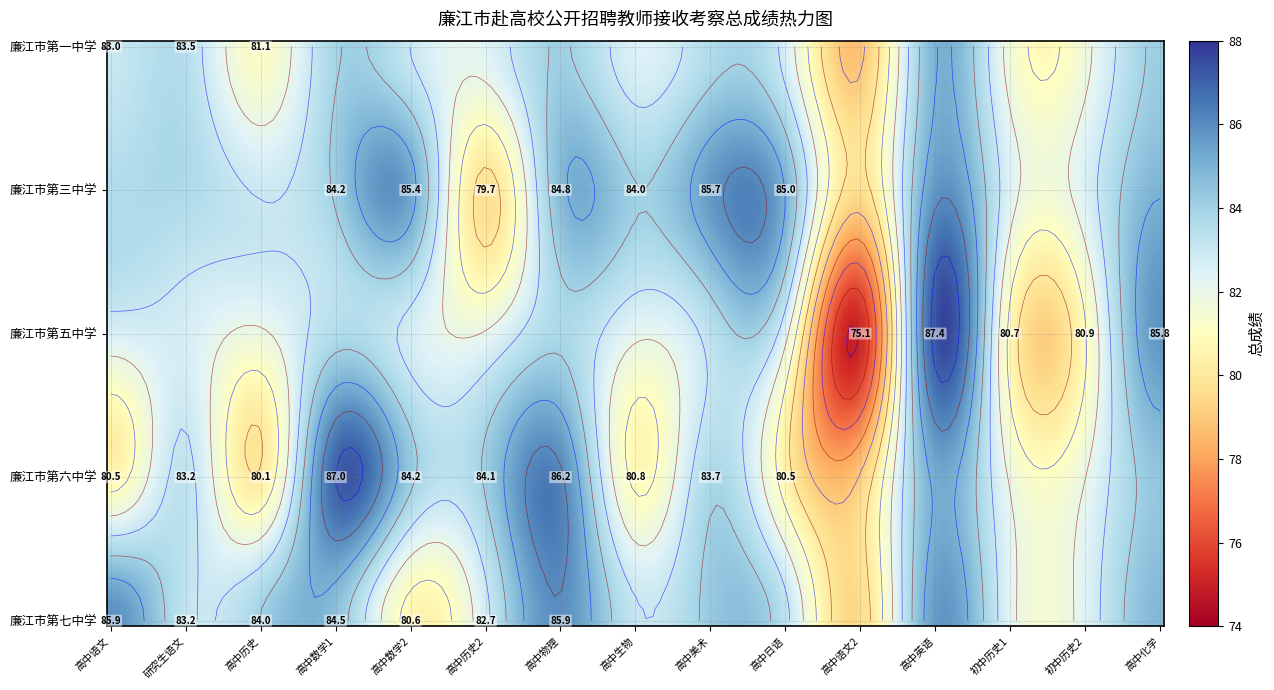

Is it true that 廉江市第三中学 equals 85.7 at 8?

True